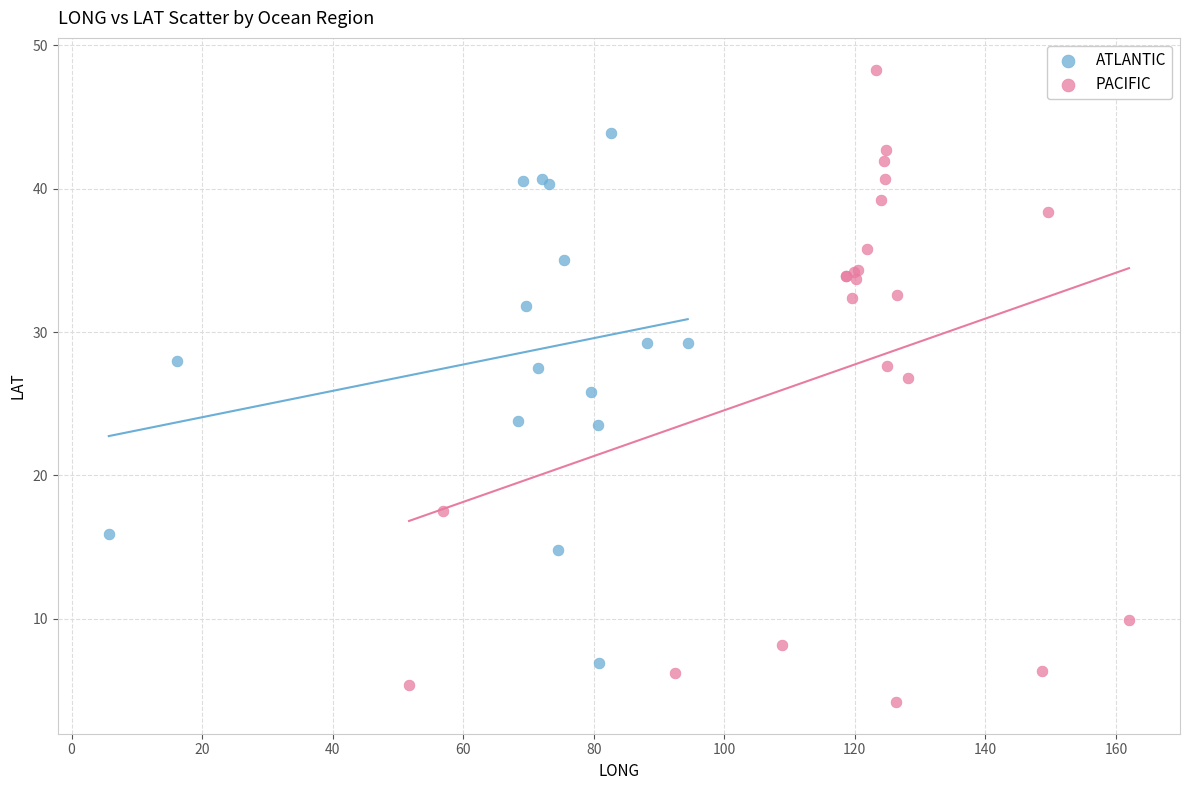

Which series contains the lowest Y value?

PACIFIC